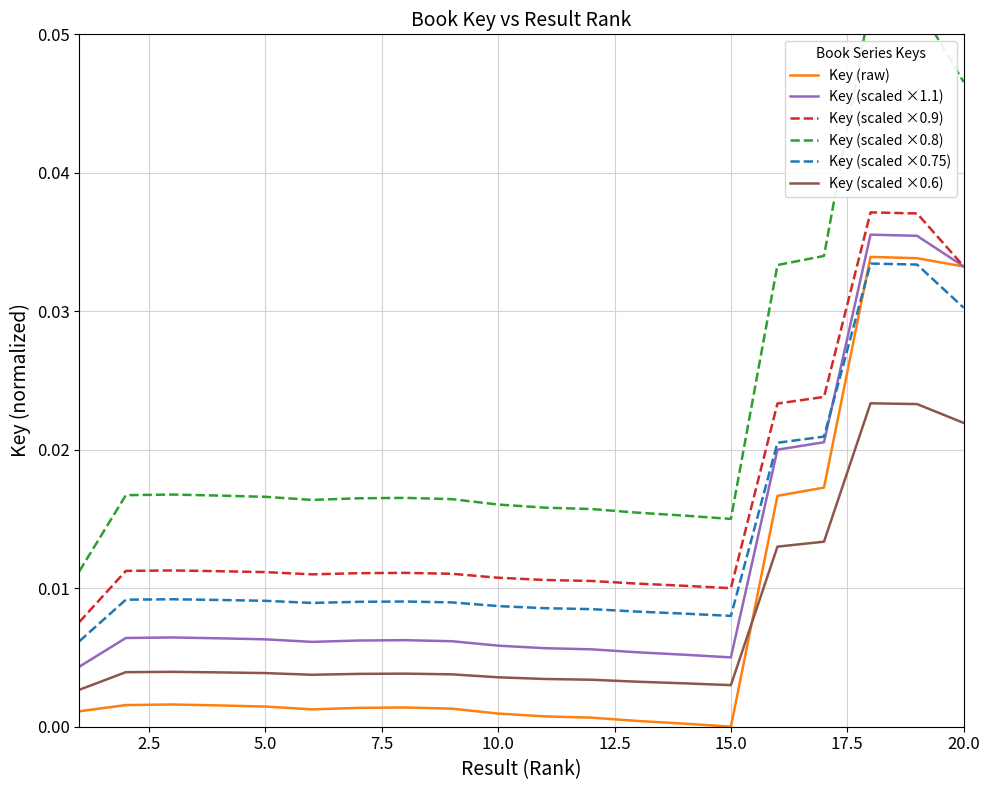

True or false: Key (scaled ×0.75) and Key (scaled ×0.6) intersect in this chart.

False